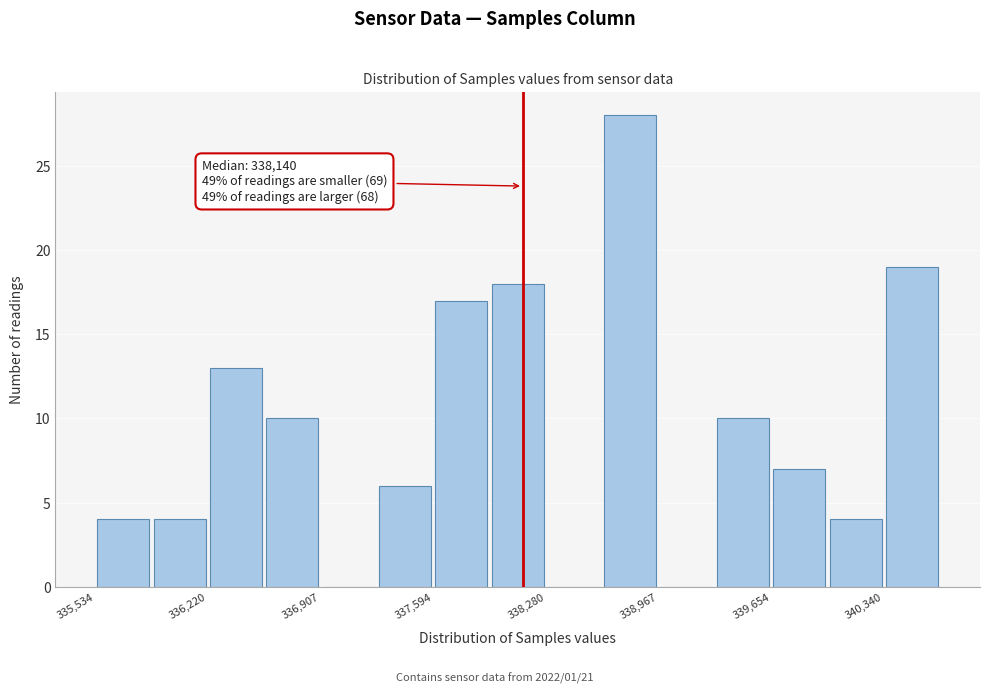

Around what value on the x-axis is the tallest bar? Give the approximate position of its centre, as read against the axis.

338800